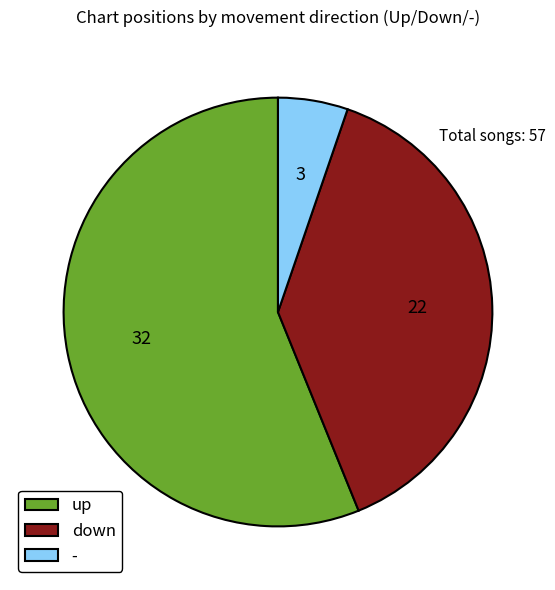

Is it true that - is 1% of the pie?

False